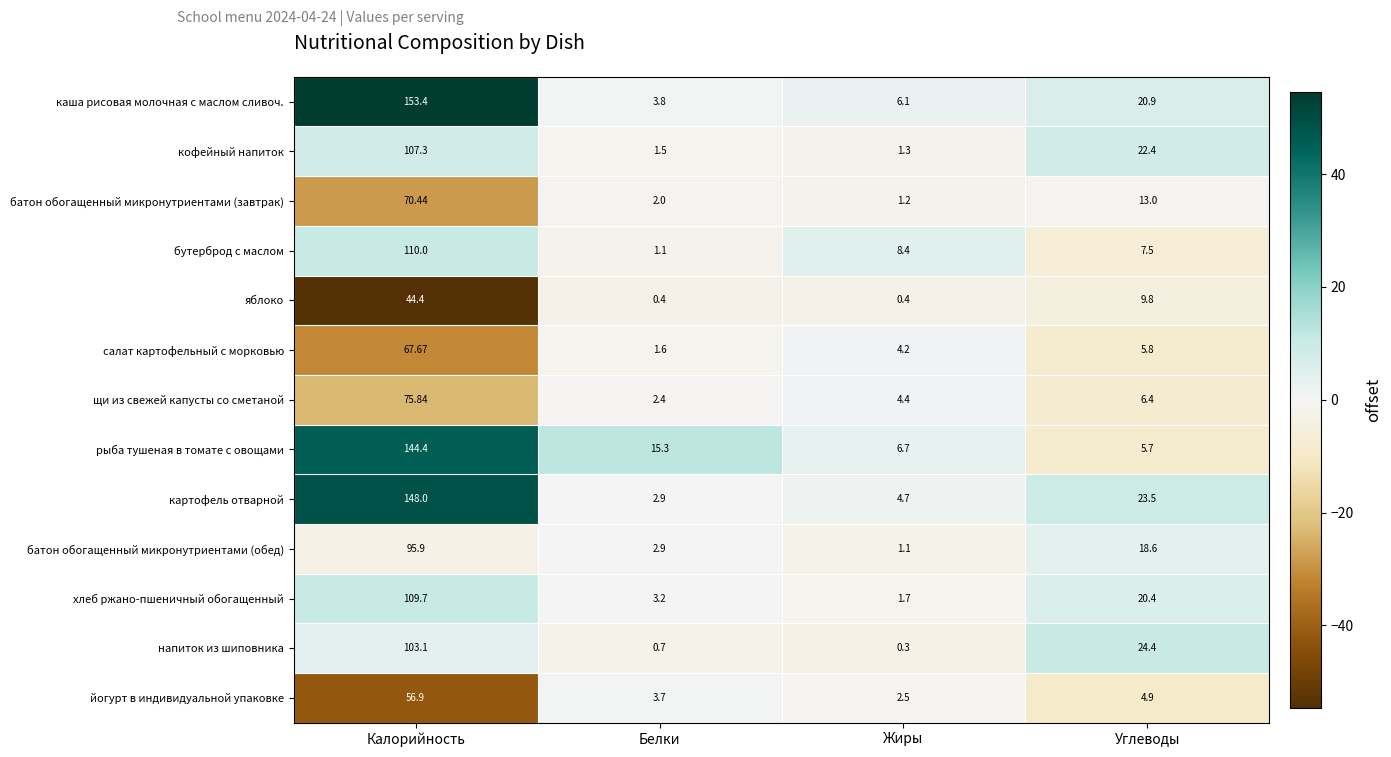

At which label does батон обогащенный микронутриентами (завтрак) reach its peak?

Калорийность